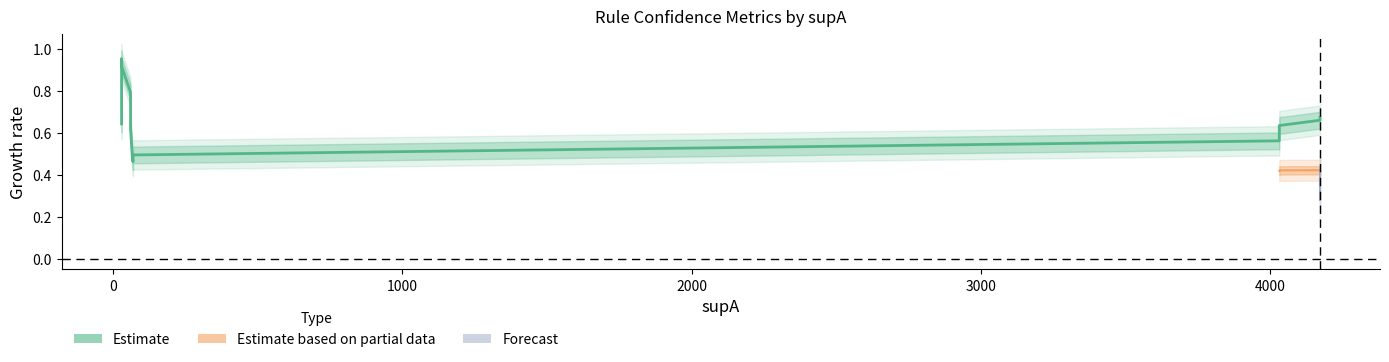

True or false: condBA and value intersect in this chart.

False